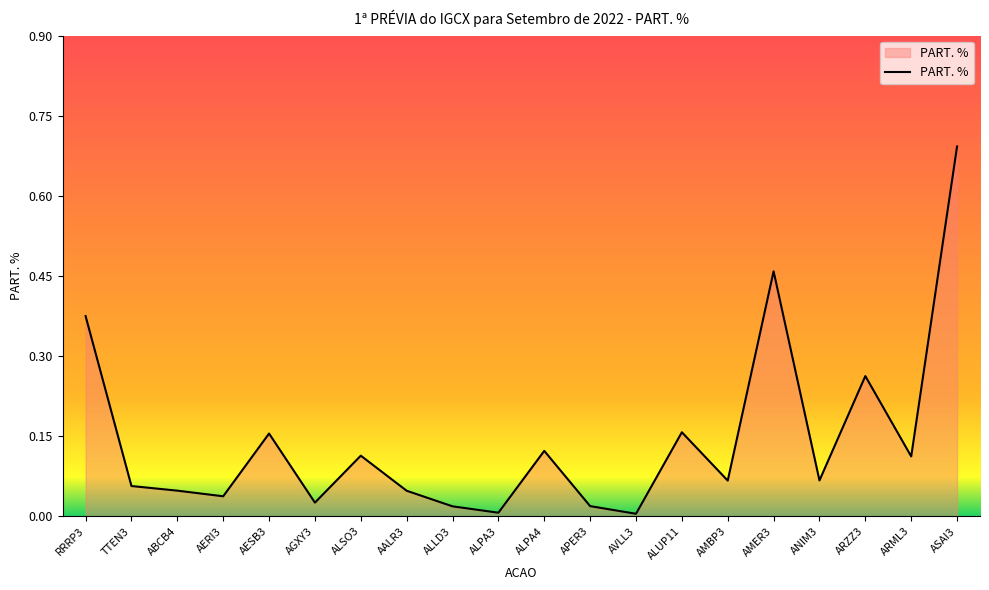

The value at AERI3 is 0.0. True or false?

True